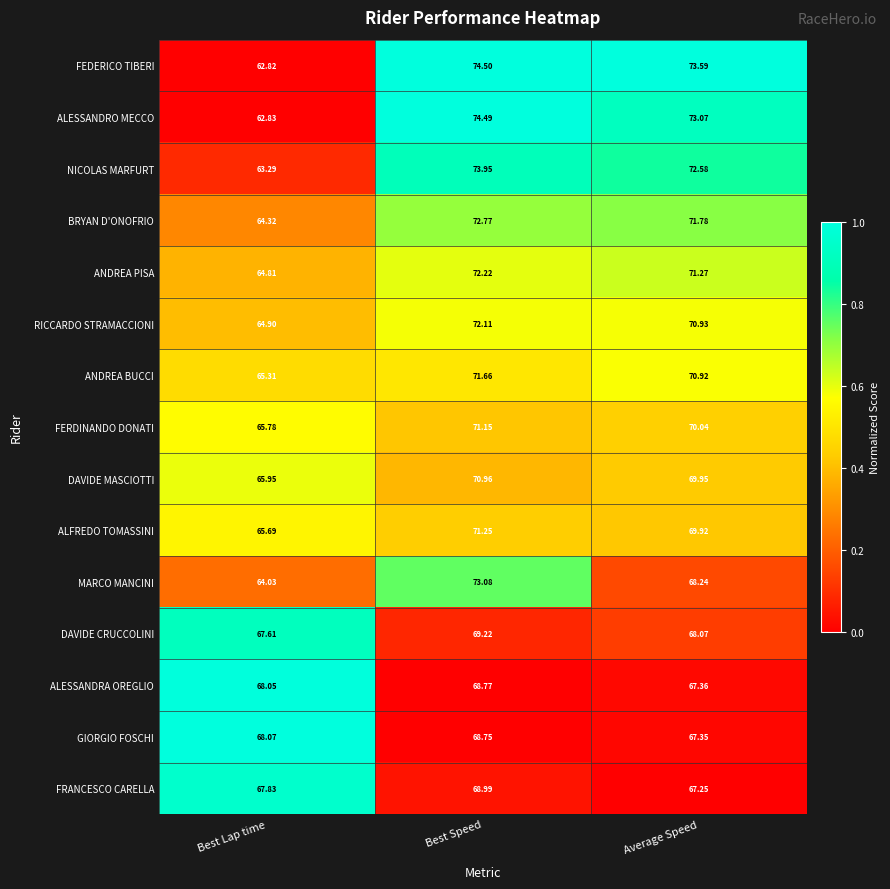

Which category has the highest value in the ALESSANDRA OREGLIO series?

Best Speed